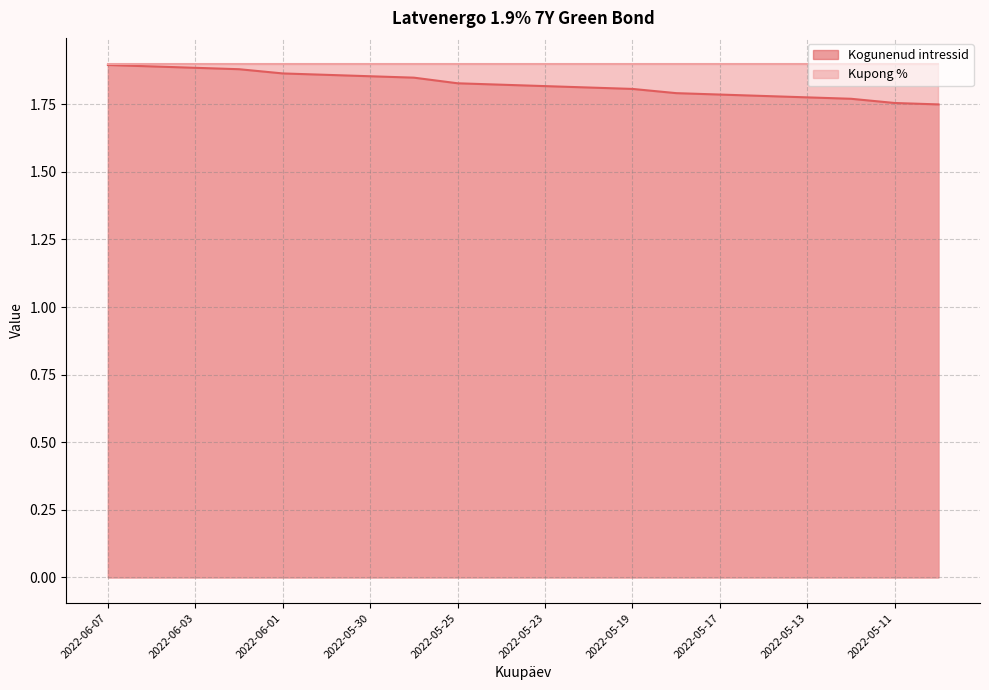

Count the values in the range 1 to 2.

20